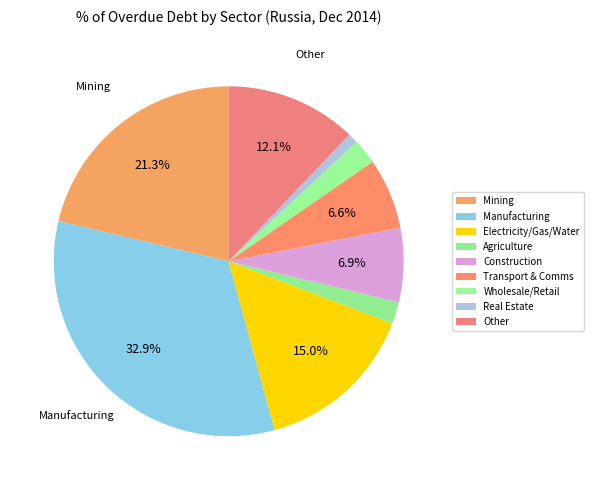

How many slices are in this pie chart?

9